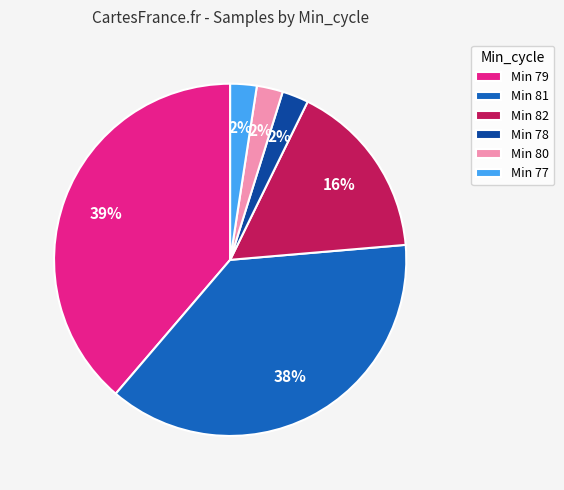

Does Min 78 represent more than half of the total?

No